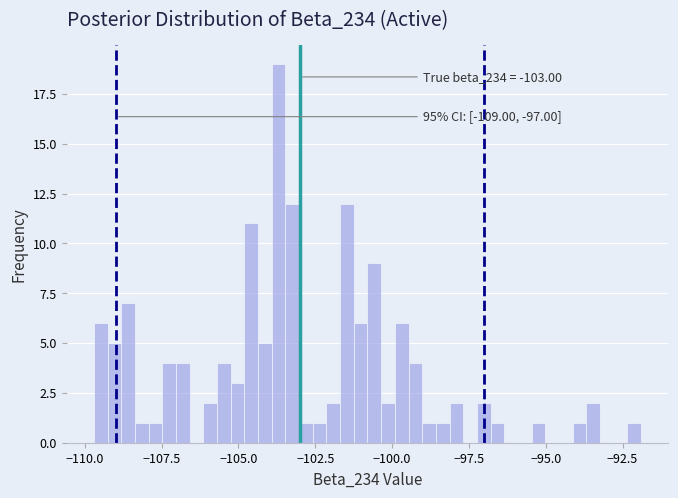

Read against the x-axis, roughly where is the centre of the tallest bar?

-103.5